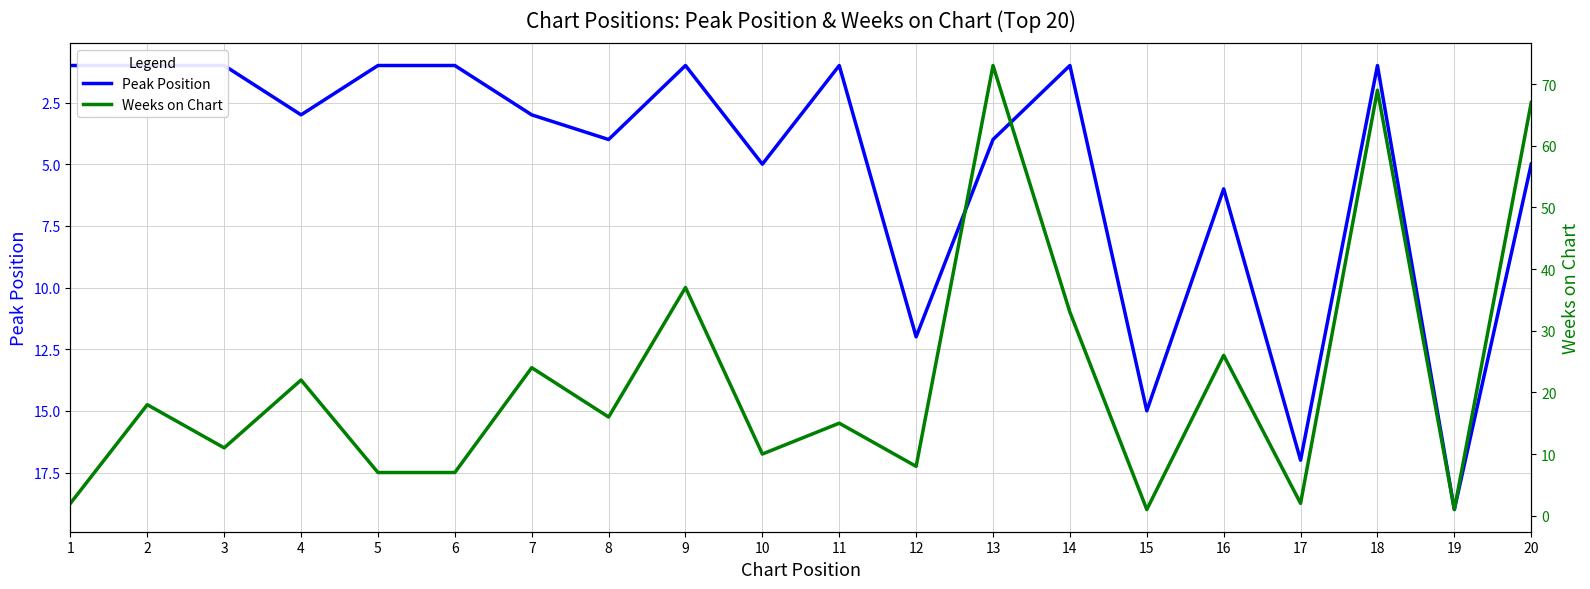

List the labels in order of Weeks on Chart value, largest first.

13, 18, 20, 9, 14, 16, 7, 4, 2, 8, 11, 3, 10, 12, 5, 6, 1, 17, 15, 19